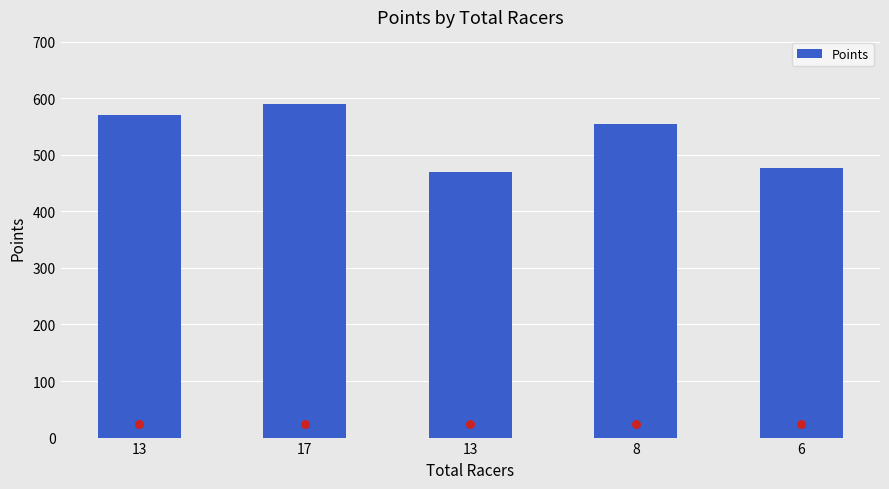

What is the ratio of the value at 8 to the value at 17?

0.9